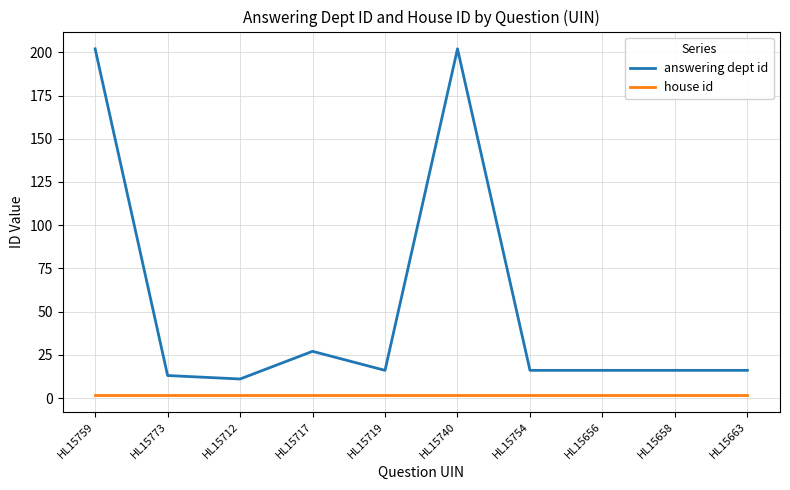

Is the value of house id at HL15759 greater than the value of answering dept id at HL15663?

No